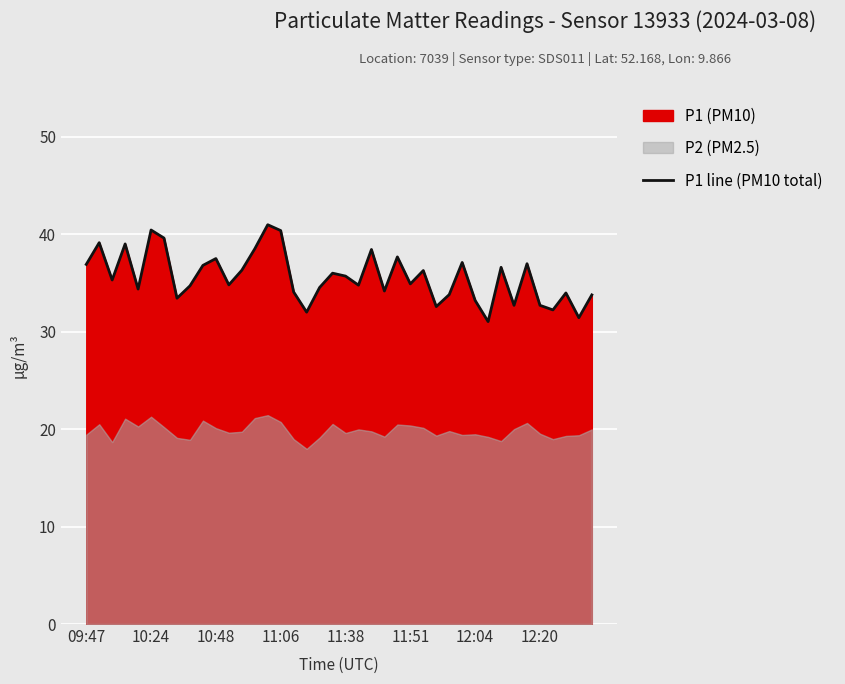

The chart shows a value of 15.7 at 9. True or false?

False